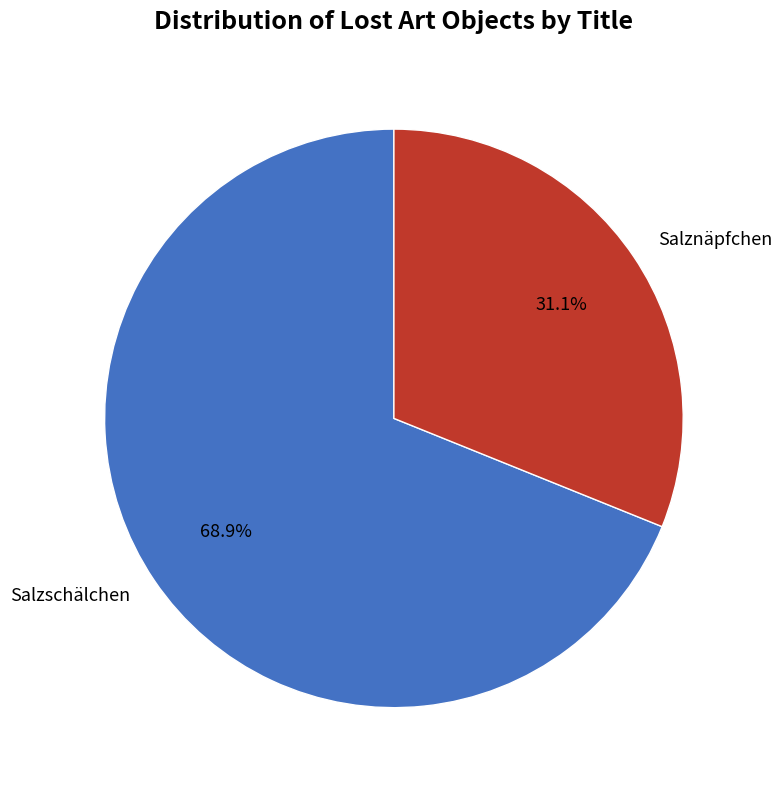

To the nearest percent, what is the difference between the largest and smallest slice percentages?

38%